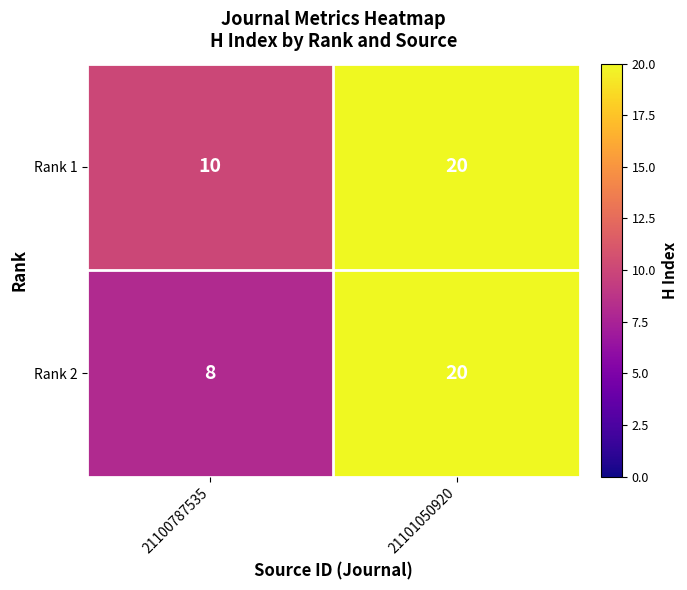

At how many categories does at least one series exceed 19?

1